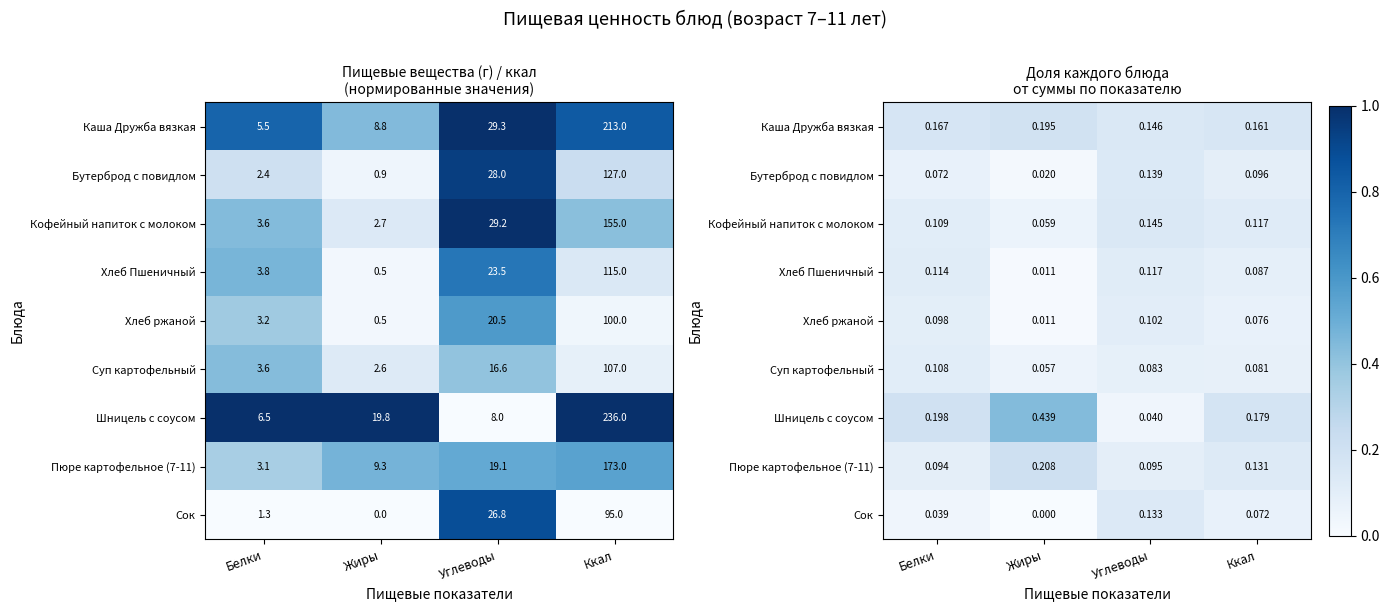

At which label does Бутерброд с повидлом reach its peak?

Углеводы